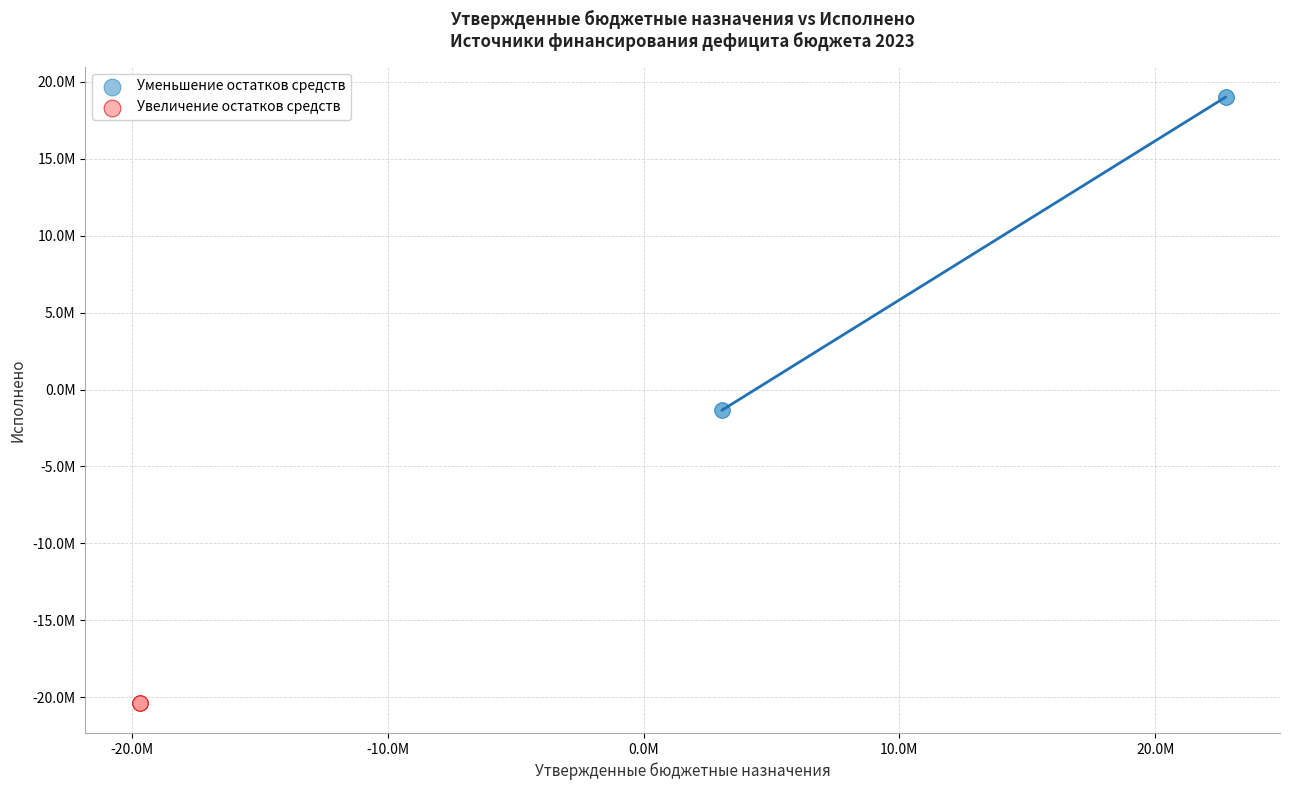

Which series contains the highest Y value?

Уменьшение остатков средств